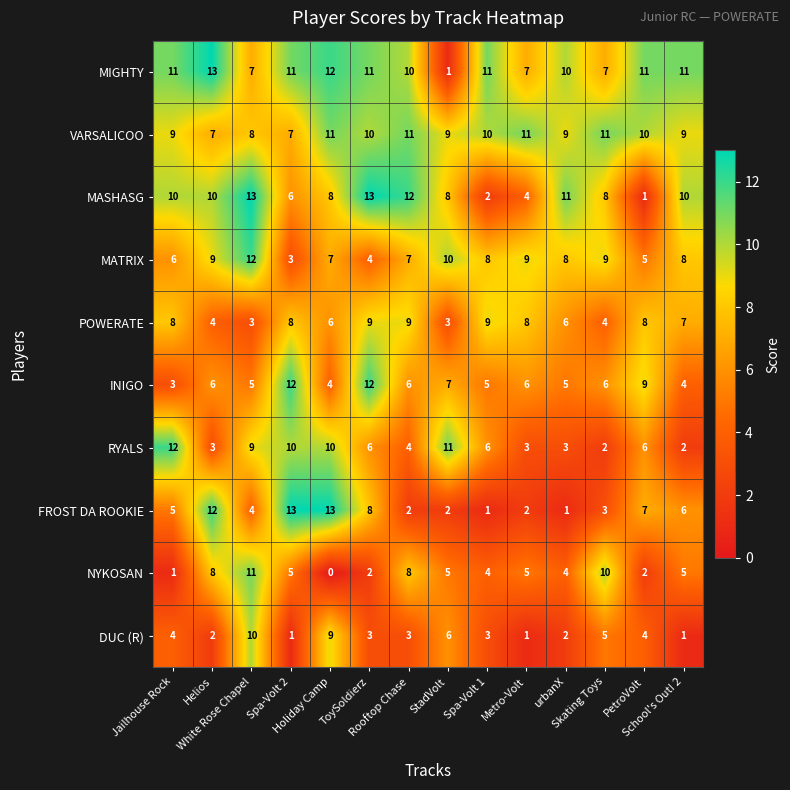

At how many categories does at least one series exceed 0?

14